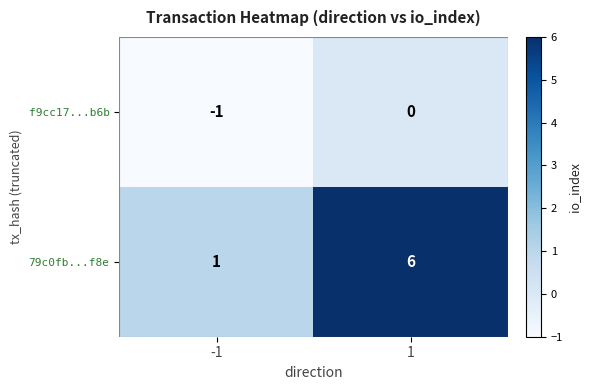

Which category has the lowest value across all series?

-1